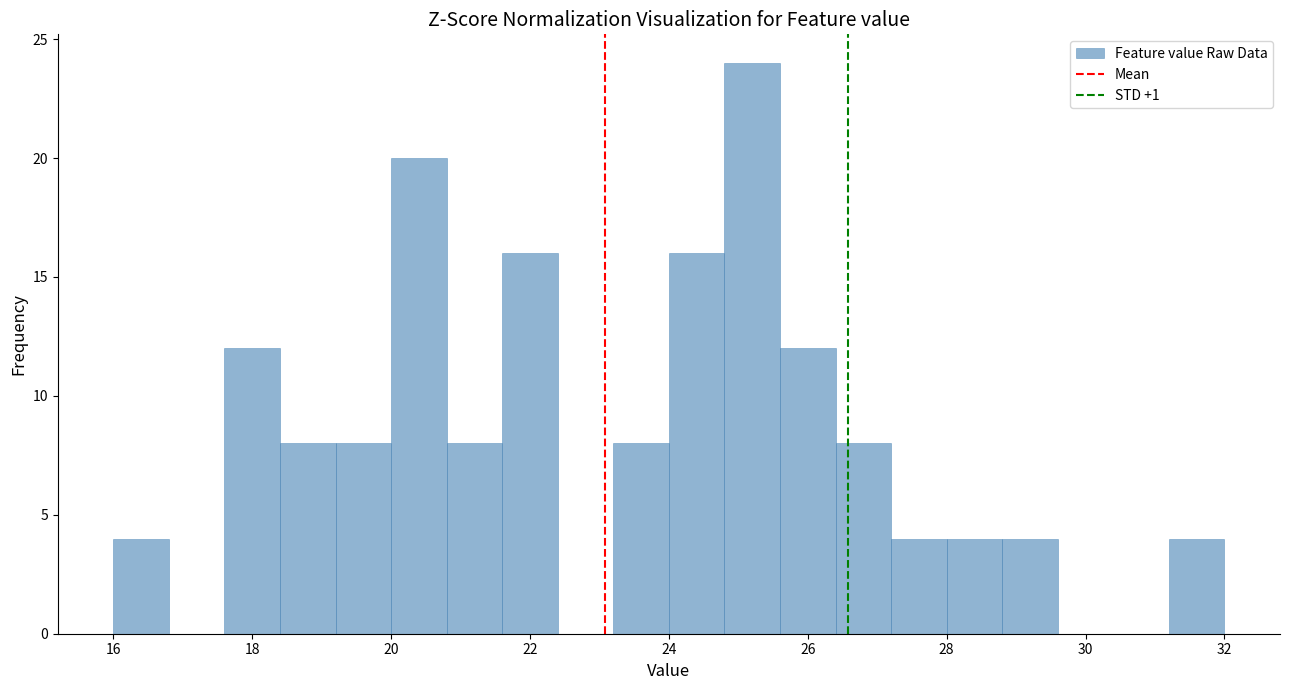

Reading left to right, list every bar in this chart as the range it spans on the x-axis followed by its height. The values are not printed on the chart, so give them approximately, as read against the axis.

16.0 to 16.8: 4
16.8 to 17.6: 0
17.6 to 18.4: 12
18.4 to 19.2: 8
19.2 to 20.0: 8
20.0 to 20.8: 20
20.8 to 21.6: 8
21.6 to 22.4: 16
22.4 to 23.2: 0
23.2 to 24.0: 8
24.0 to 24.8: 16
24.8 to 25.6: 24
25.6 to 26.4: 12
26.4 to 27.2: 8
27.2 to 28.0: 4
28.0 to 28.8: 4
28.8 to 29.6: 4
29.6 to 30.4: 0
30.4 to 31.2: 0
31.2 to 32.0: 4